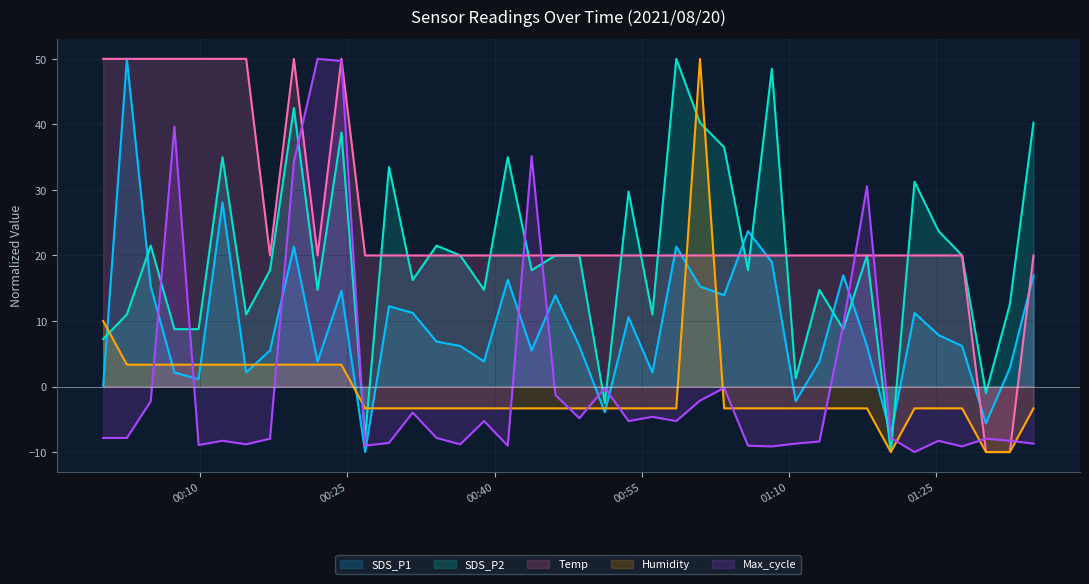

What is the difference between the maximum and minimum values in the Humidity series?

60.0